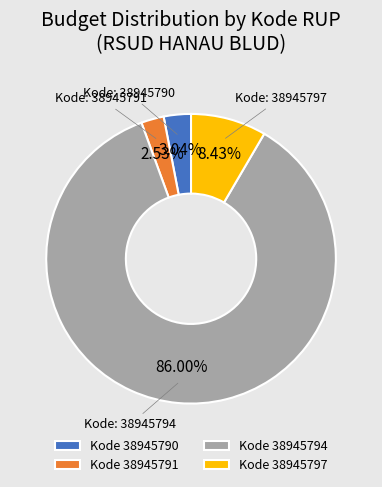

Is the sum of Kode 38945794 and Kode 38945791 greater than half?

Yes